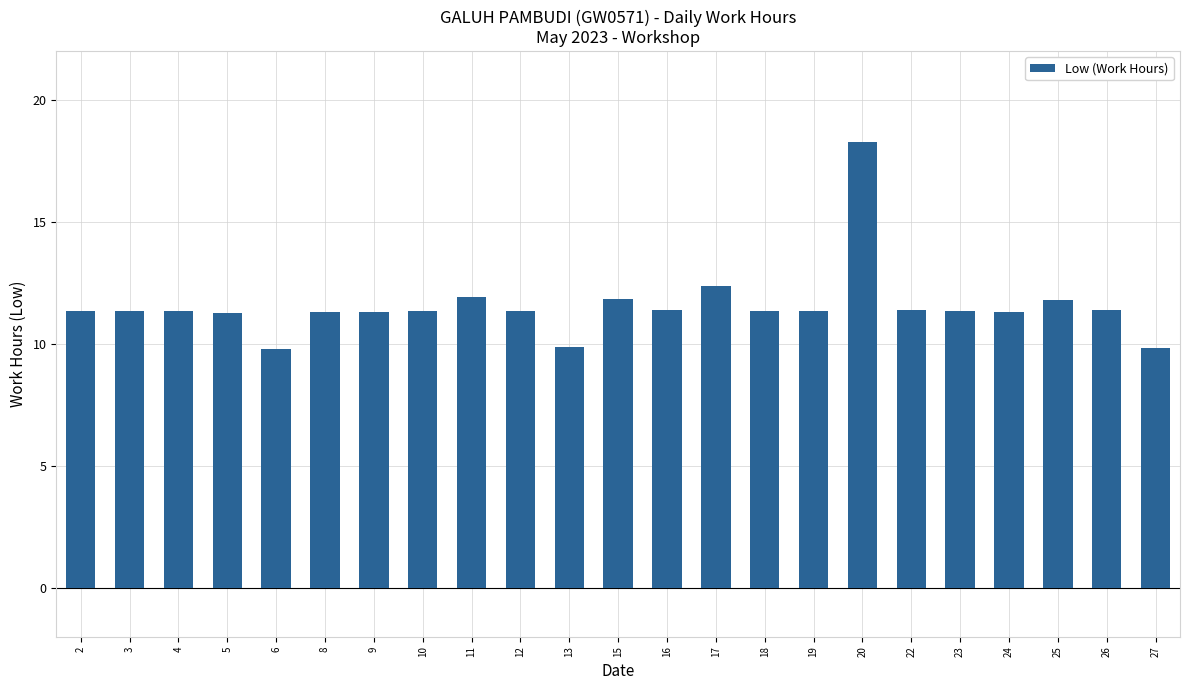

Is it true that the value at 12 is 3.8?

False